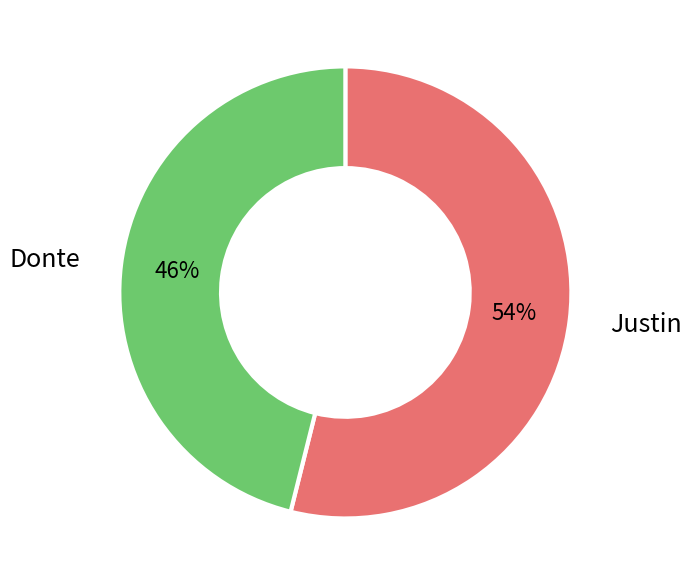

Is there any slice that represents more than half of the pie?

Yes